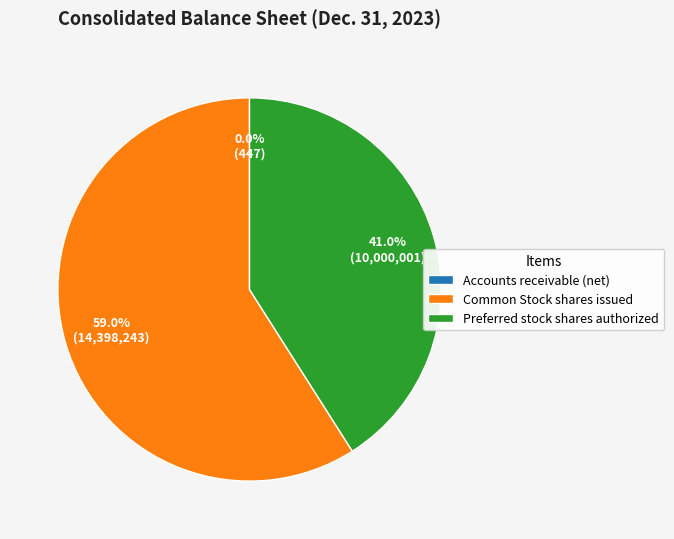

Combined, do Preferred stock shares authorized and Common Stock shares issued account for over 50%?

Yes